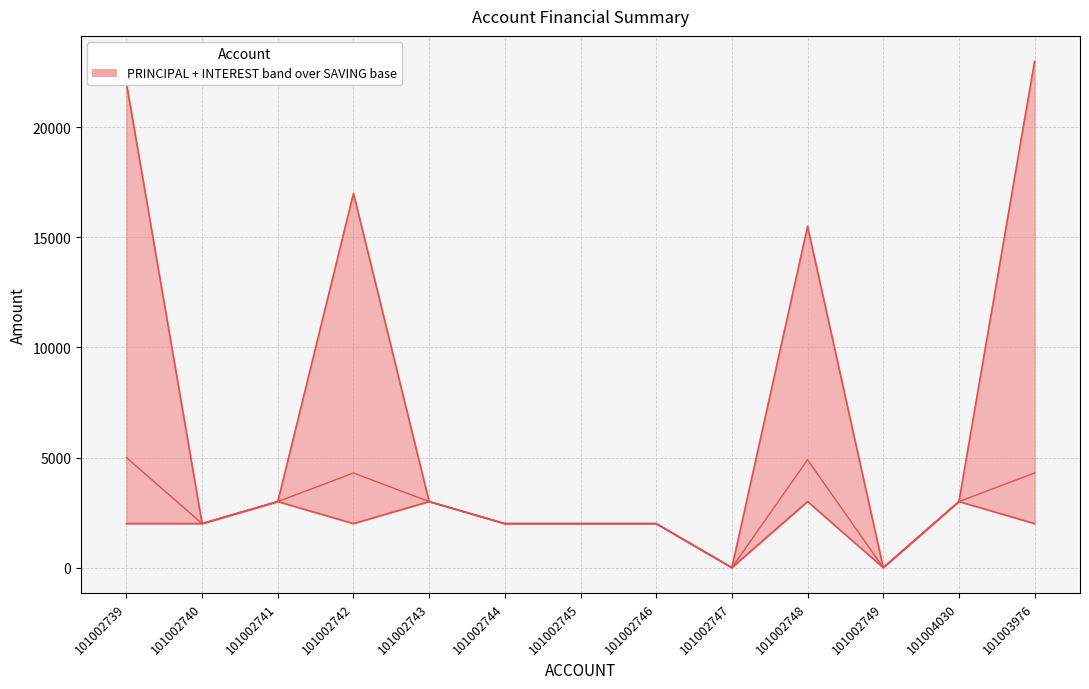

How many points are higher than both their immediate neighbors (excluding endpoints)?

2